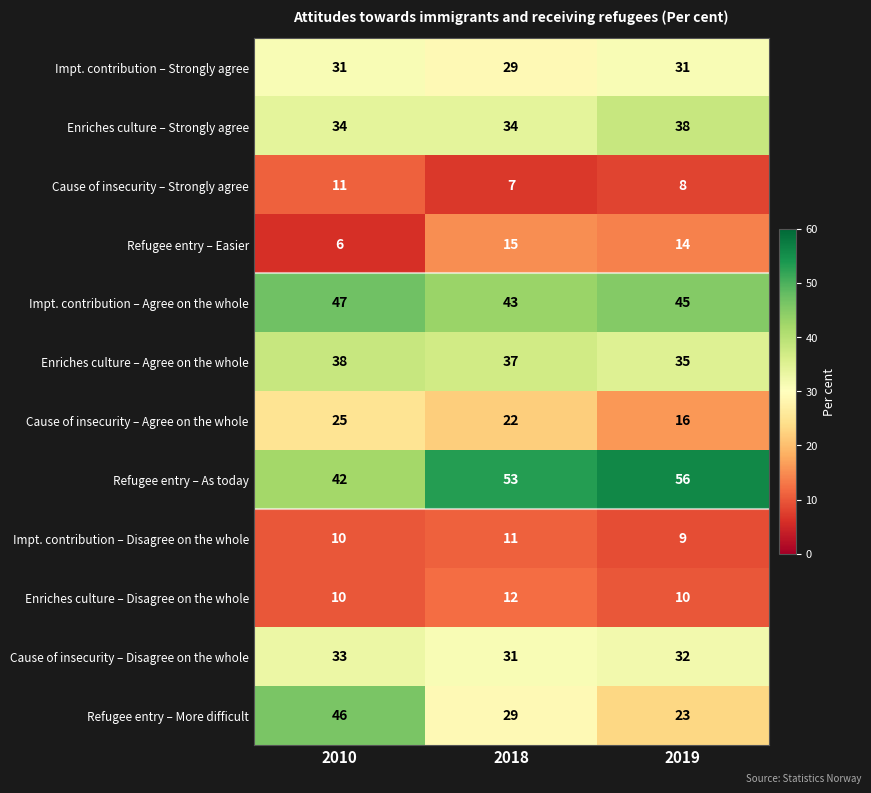

What is the maximum value shown in the chart?

56